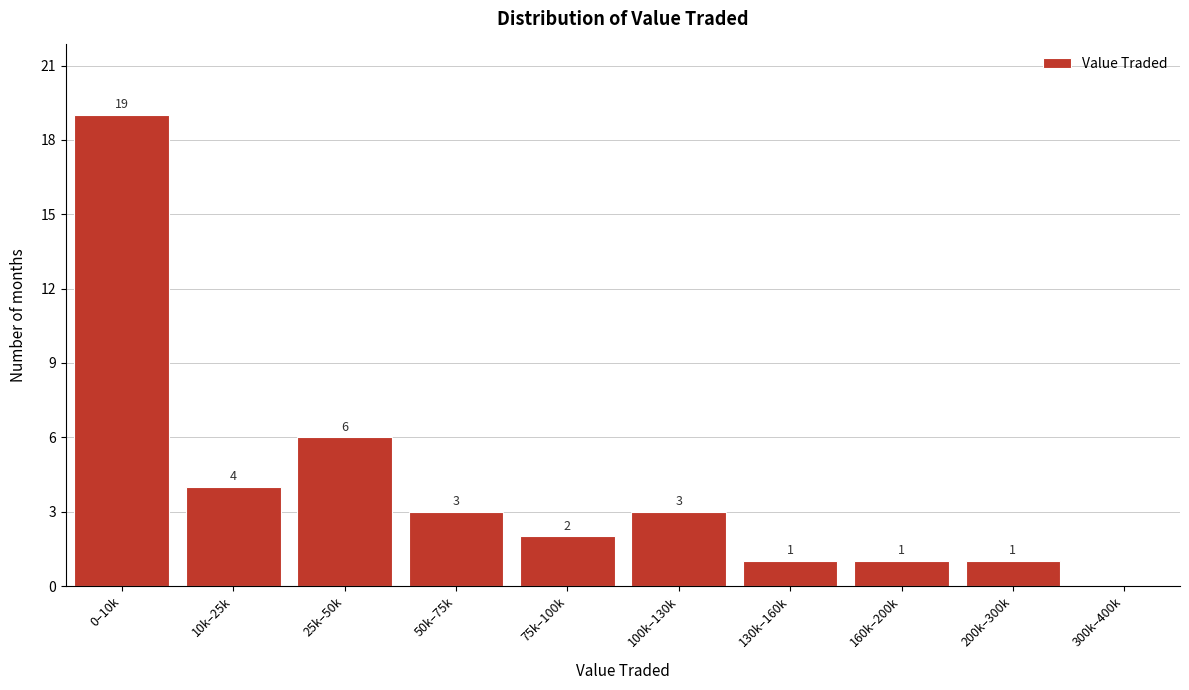

Reading right to left, extract all data points from this chart.

300k–400k=0	200k–300k=1	160k–200k=1	130k–160k=1	100k–130k=3	75k–100k=2	50k–75k=3	25k–50k=6	10k–25k=4	0–10k=19